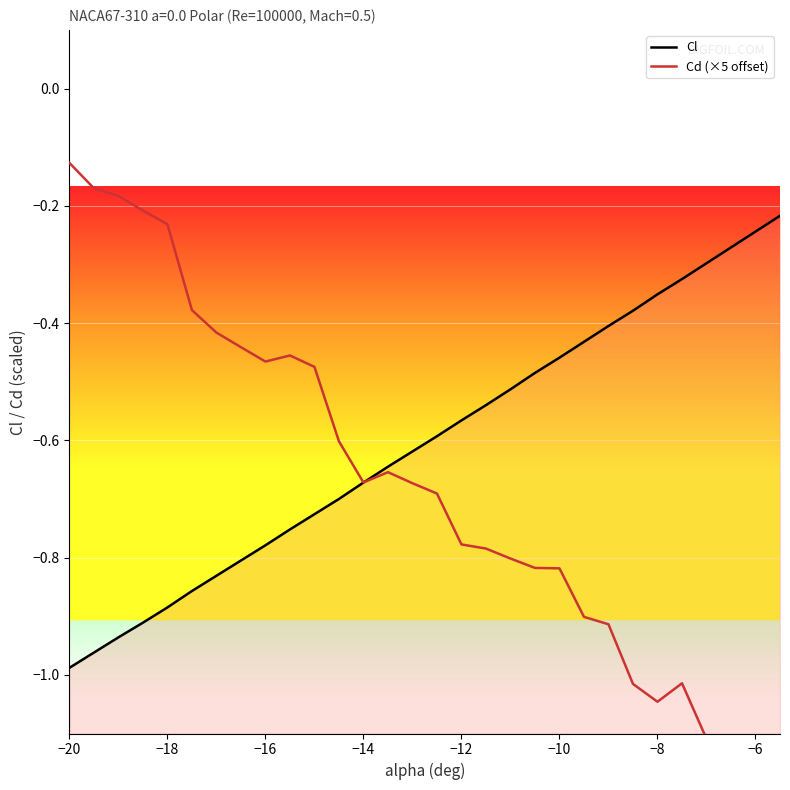

Which has a higher value, 20 or −14?

20